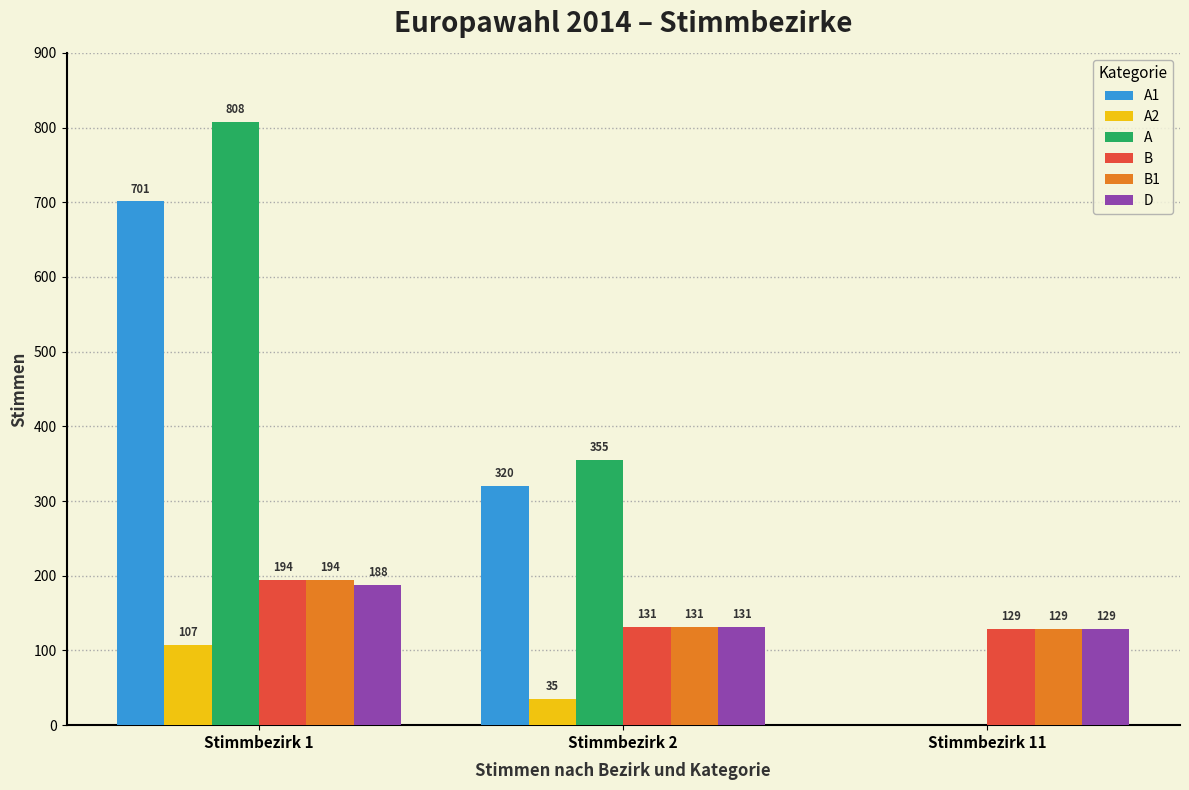

How many distinct data groups are displayed?

6